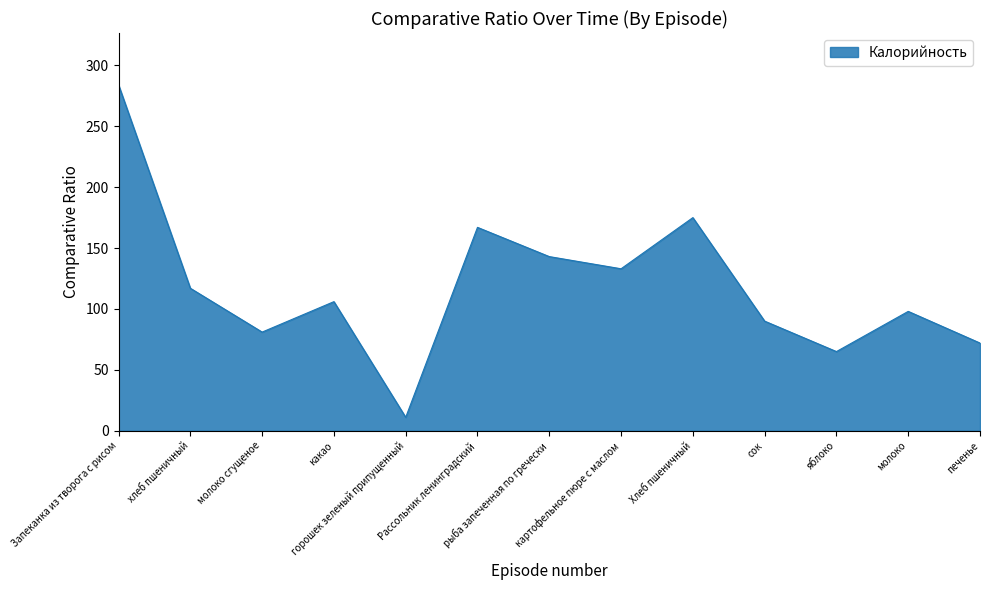

What is the difference between the maximum and minimum values?

273